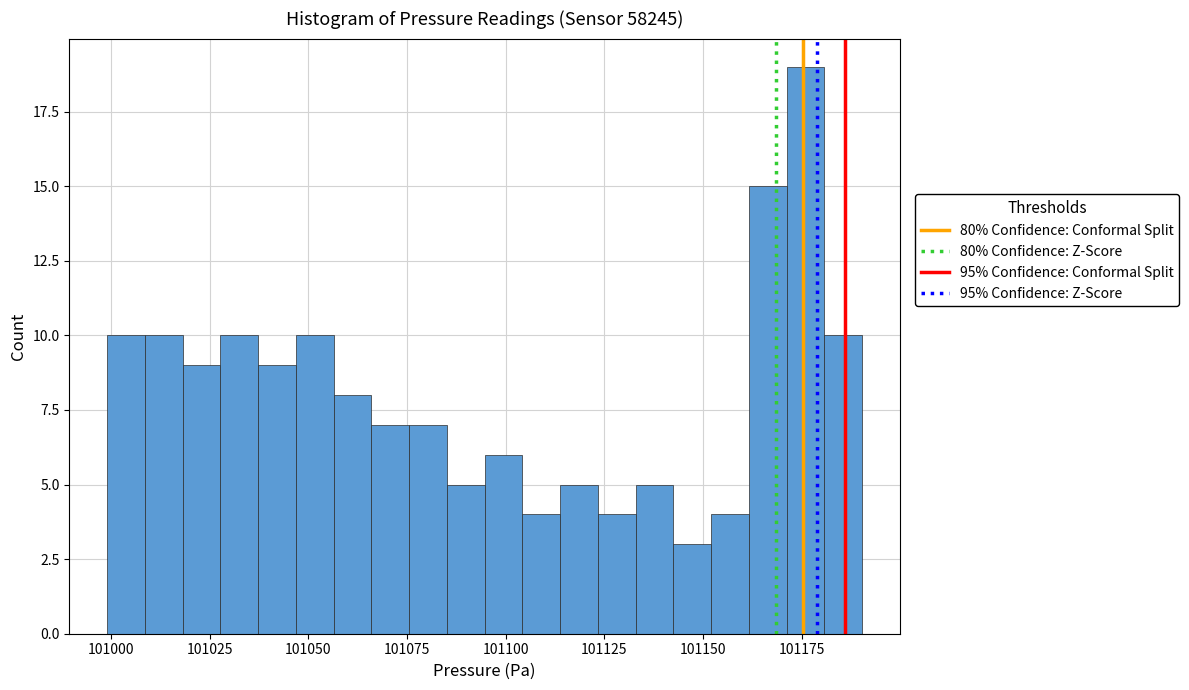

Read against the x-axis, roughly where is the centre of the tallest bar?

101175